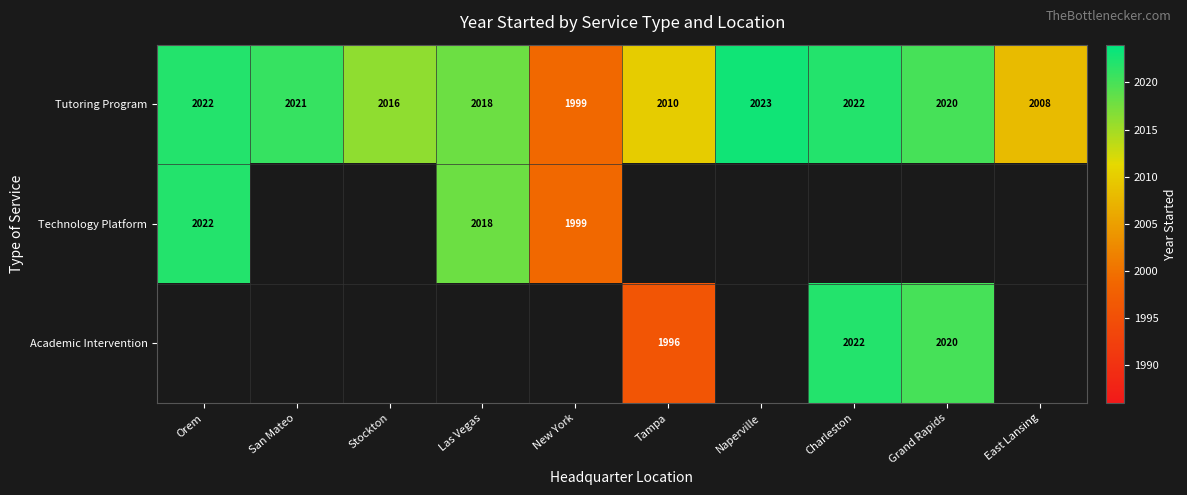

Which label corresponds to the largest value in the chart?

Naperville